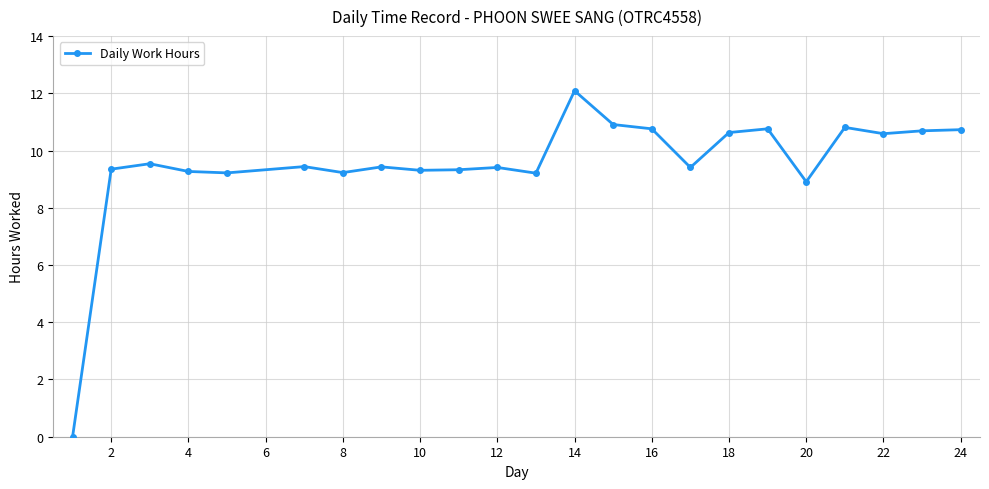

What is the value of the 14th point from the left?

10.9